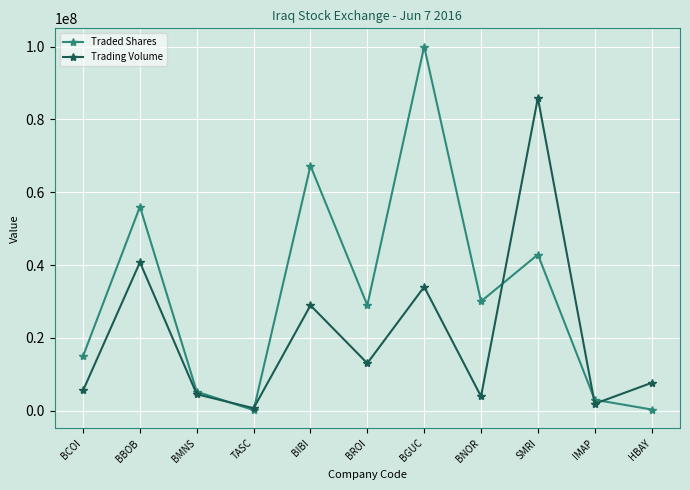

What is the sum of the Trading Volume values at BROI and BMNS?

17534584